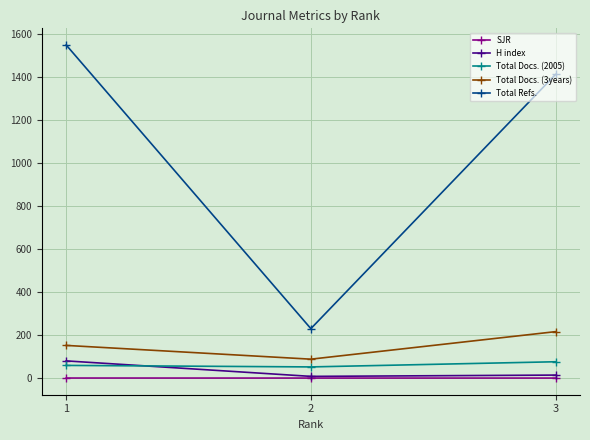

How many lines are shown in the chart?

5